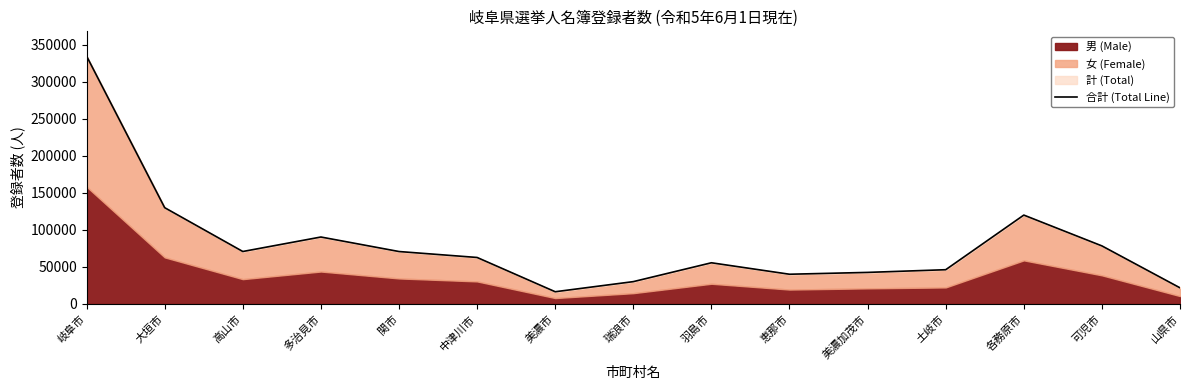

The value at 各務原市 is 120081. True or false?

True